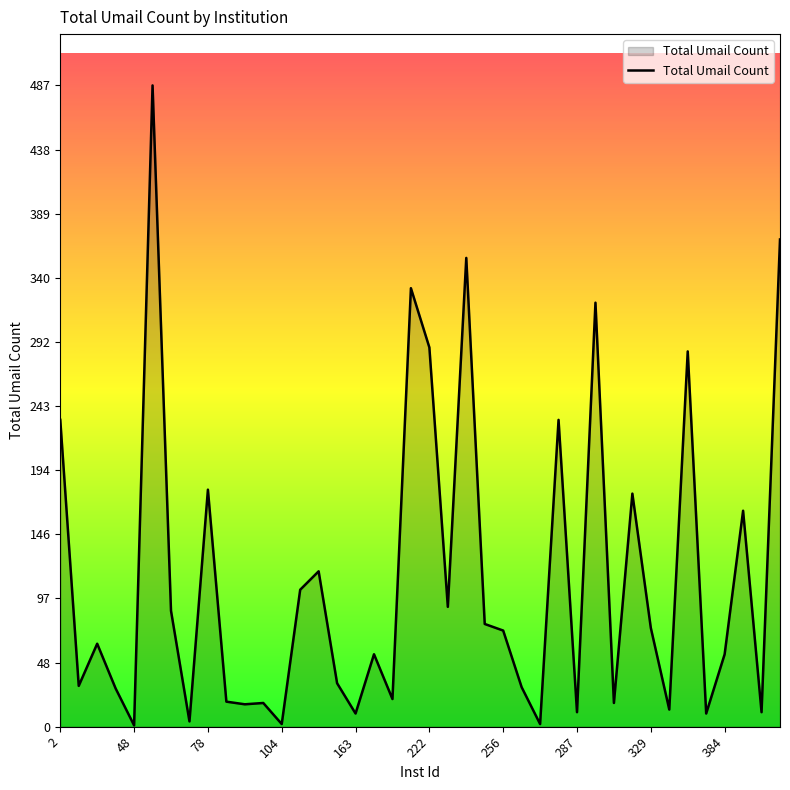

Does the chart display data point markers on the line(s)?

No